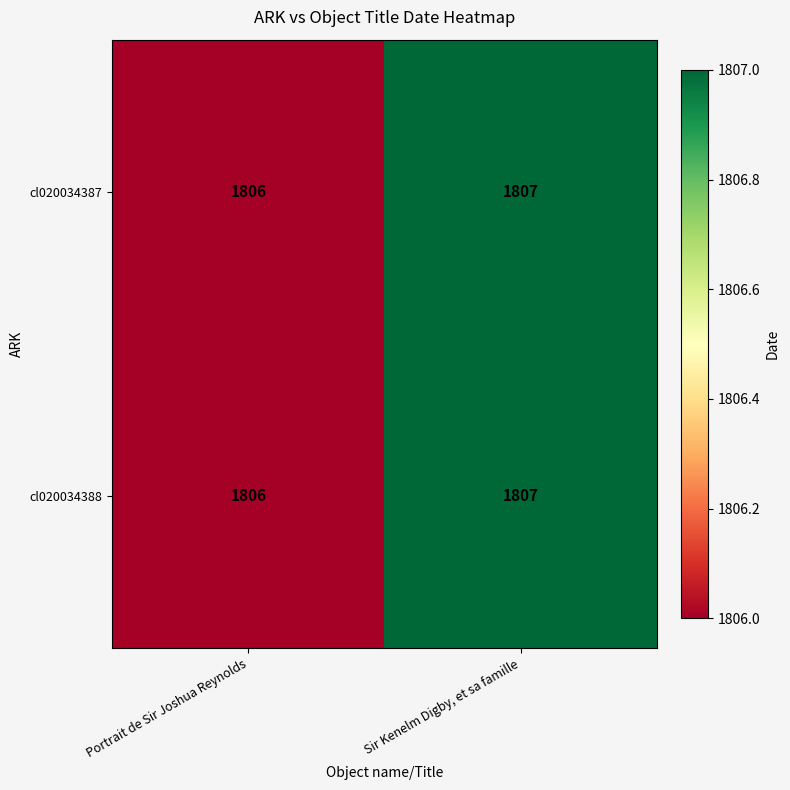

Is it true that cl020034387 equals 2981 at Sir Kenelm Digby, et sa famille?

False